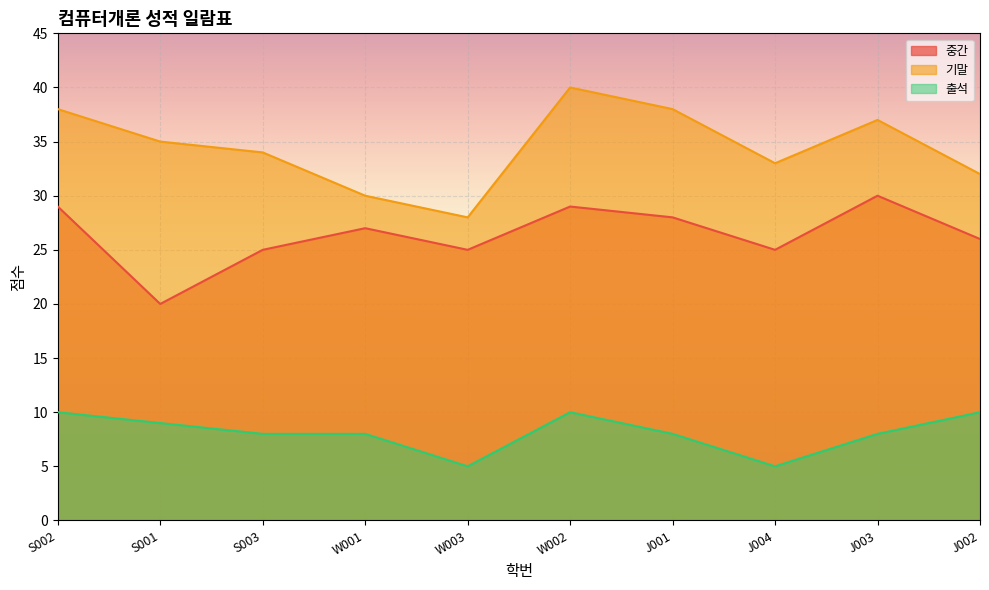

What is the difference between the highest and lowest values at J001?

30